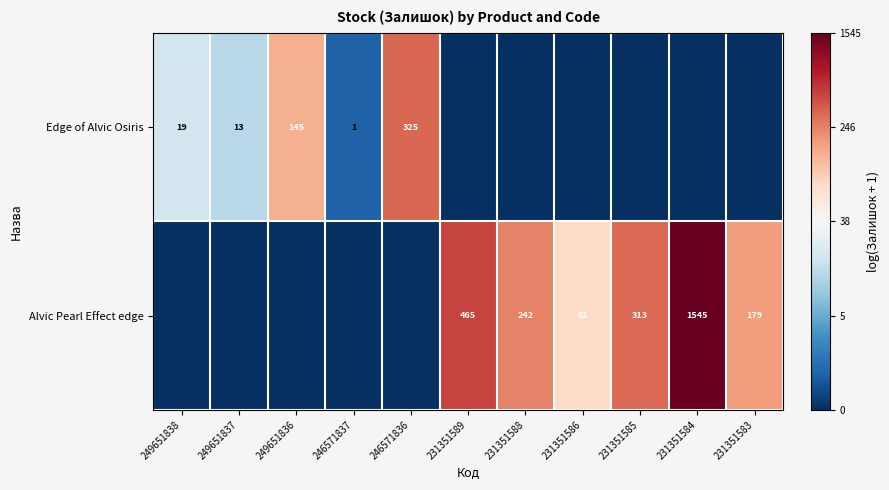

The Edge of Alvic Osiris series shows 5 at 249651837. True or false?

False